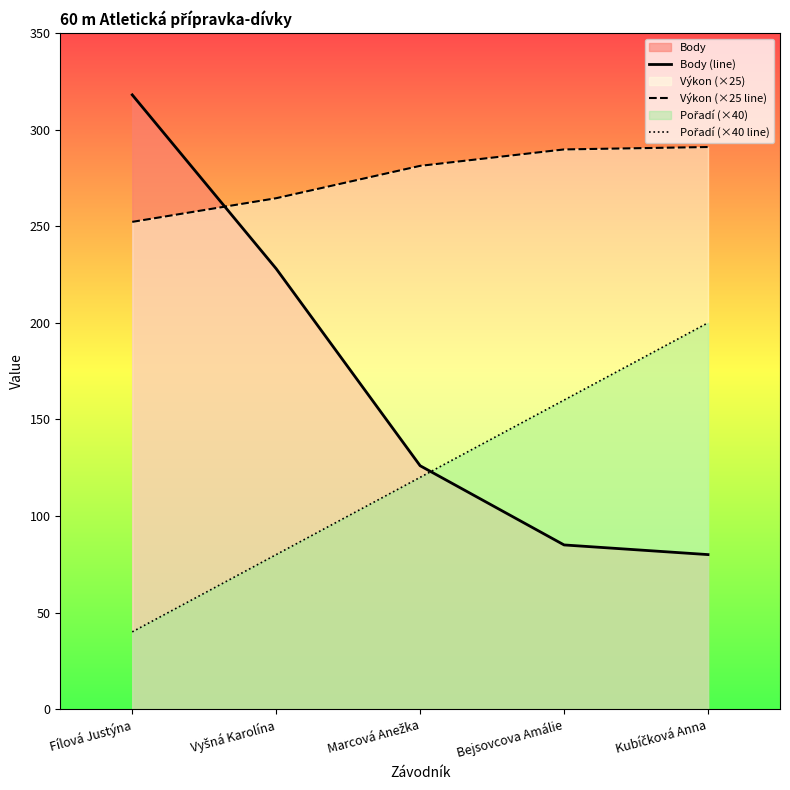

How many lines are shown in the chart?

3